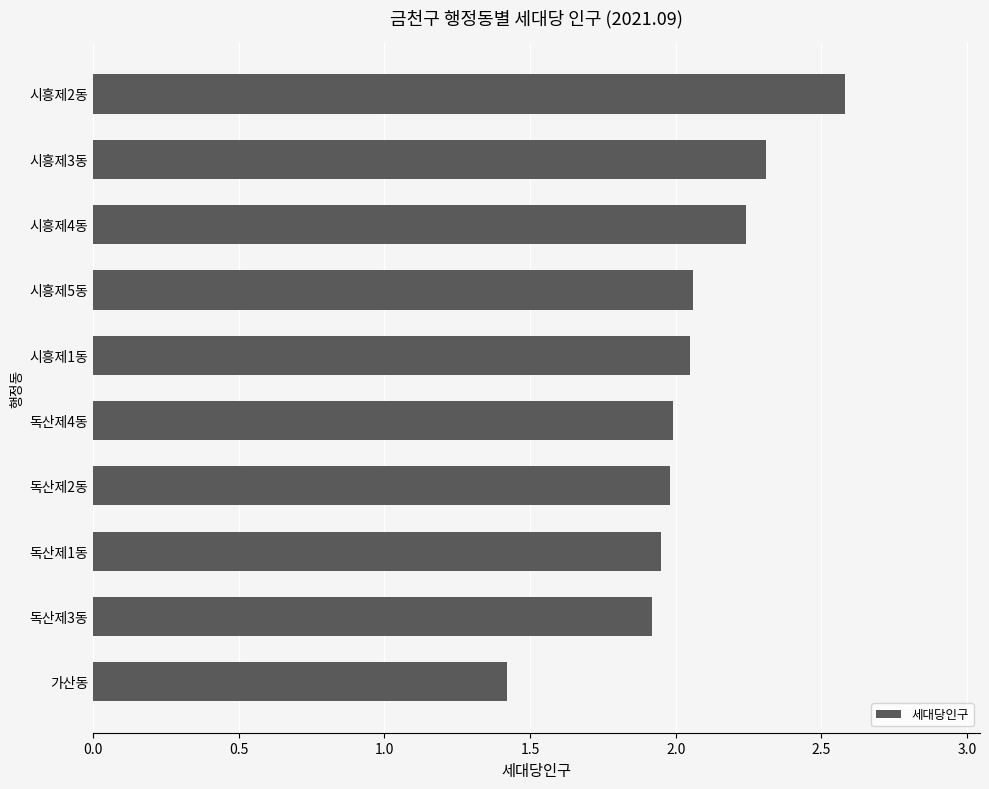

What is the difference between the maximum and minimum values?

1.2